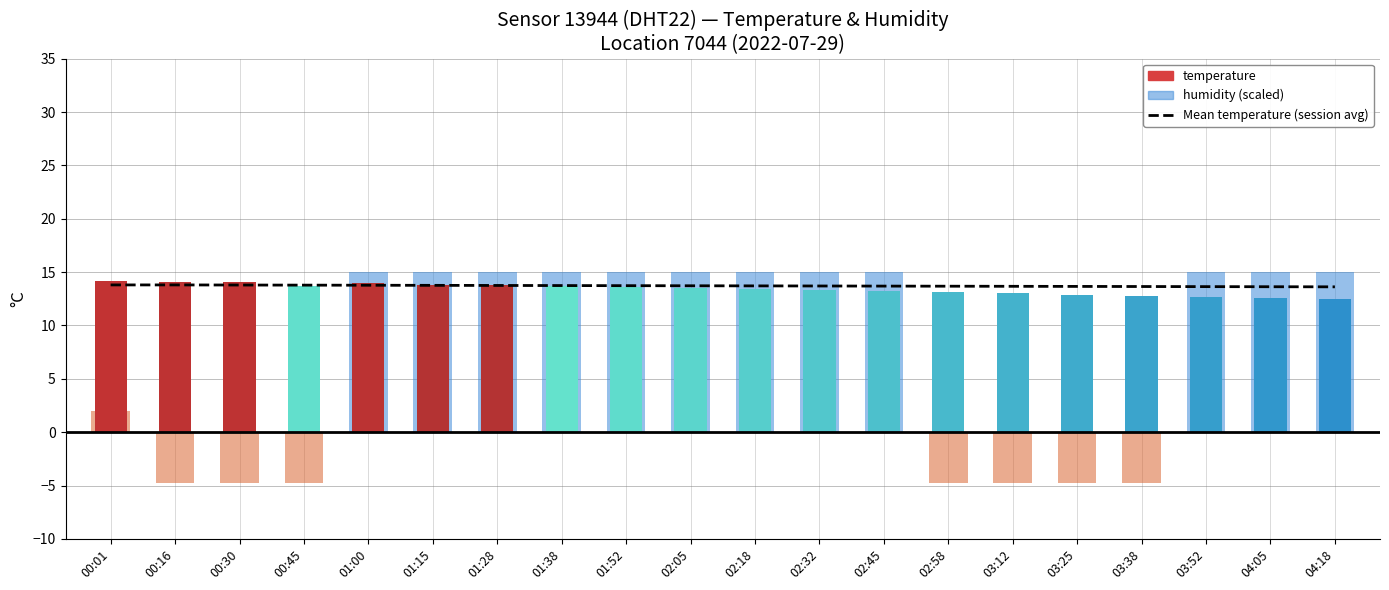

What is the value of the 9th bar from the left?

13.7